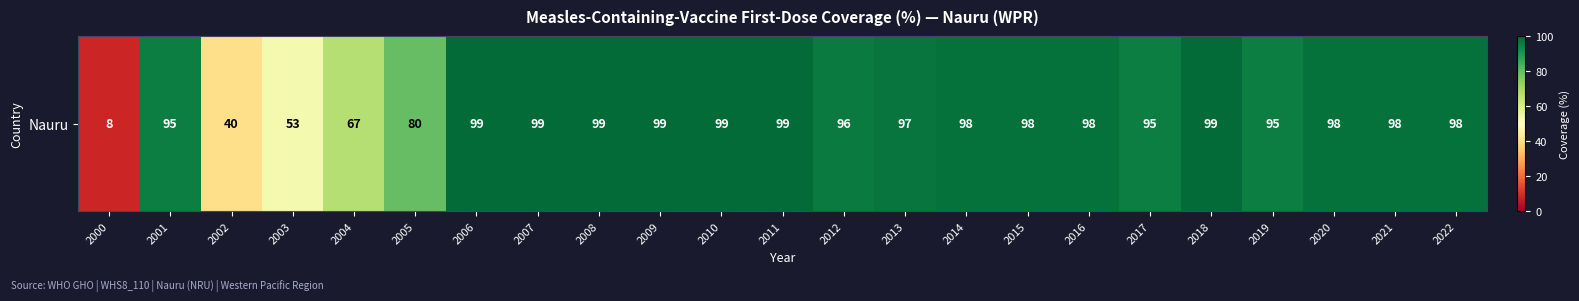

What is the change in value from 2017 to 2020?

+3